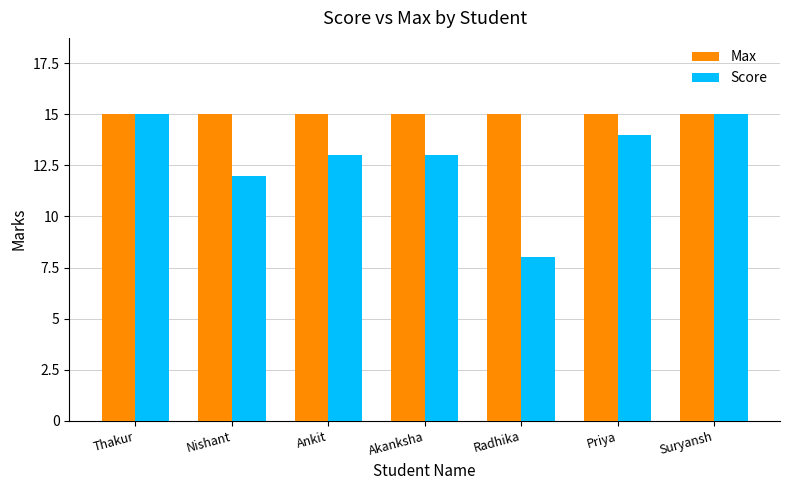

What is the spread (max minus min) of values at Nishant?

3